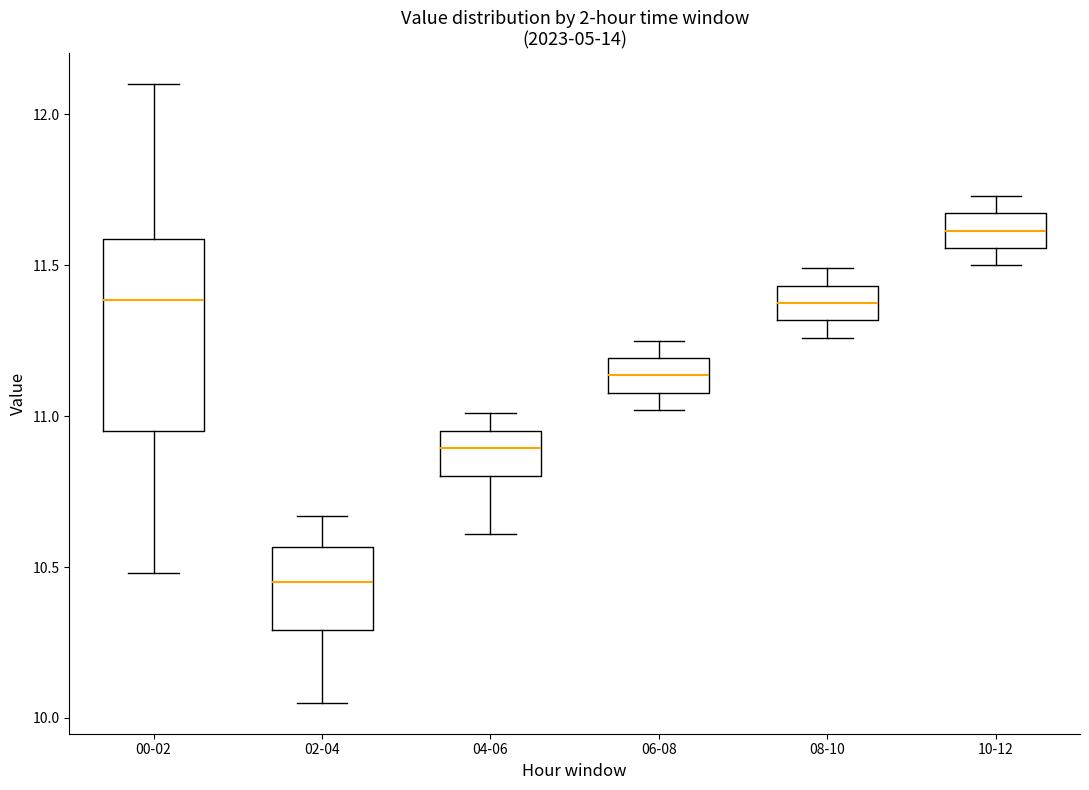

Where does the median line of the box for 02-04 sit on the y-axis? The values are not printed on the chart, so give them approximately, as read against the axis.

10.45